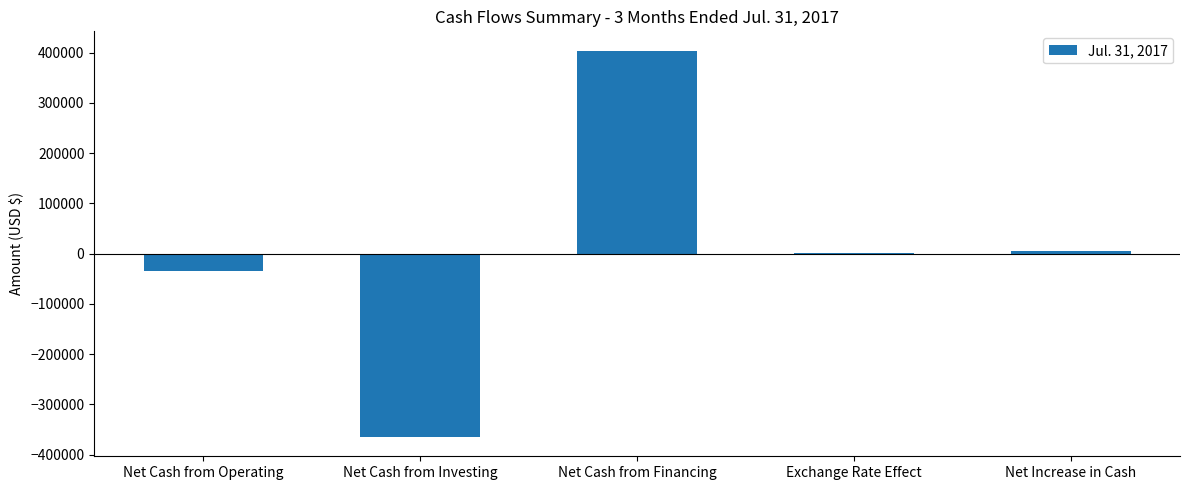

True or false: the data shows -364590 at Net Cash from Investing.

True